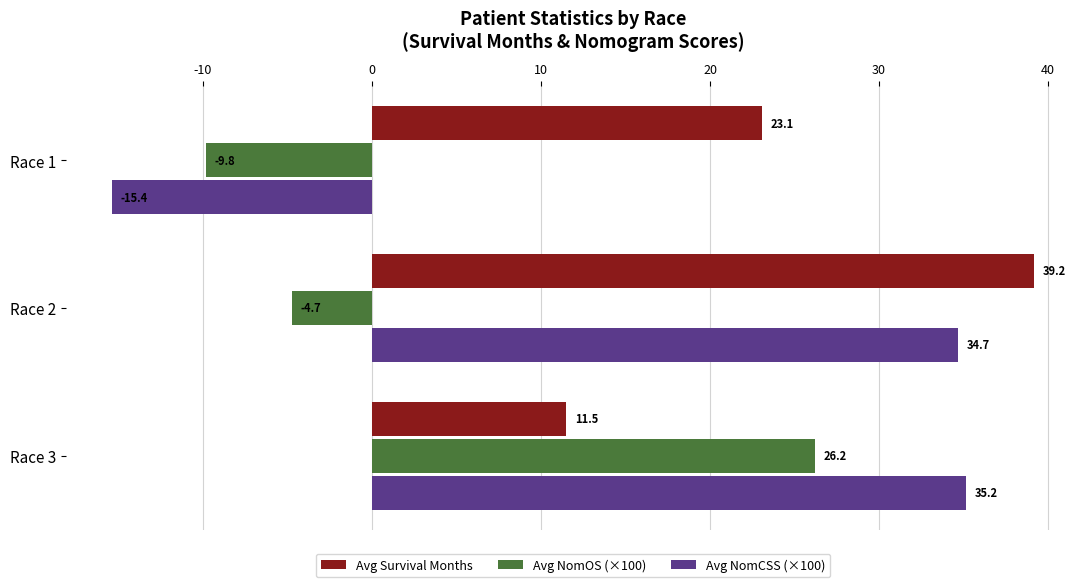

True or false: Avg NomOS (×100) has a value of -3.3 at Race 1.

False